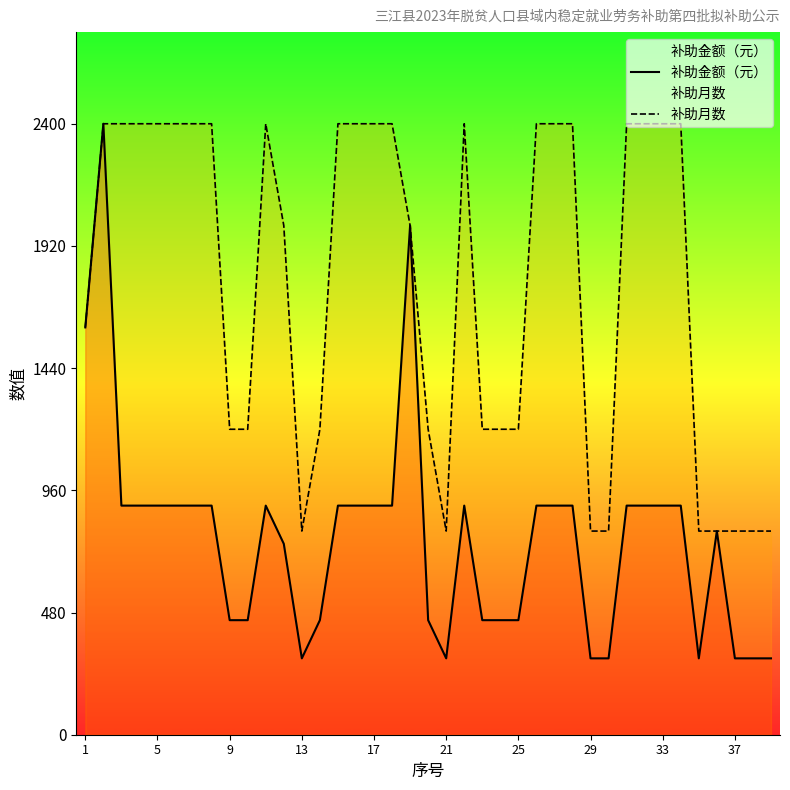

List the series in order of their overall mean, highest first.

补助月数, 补助金额（元）